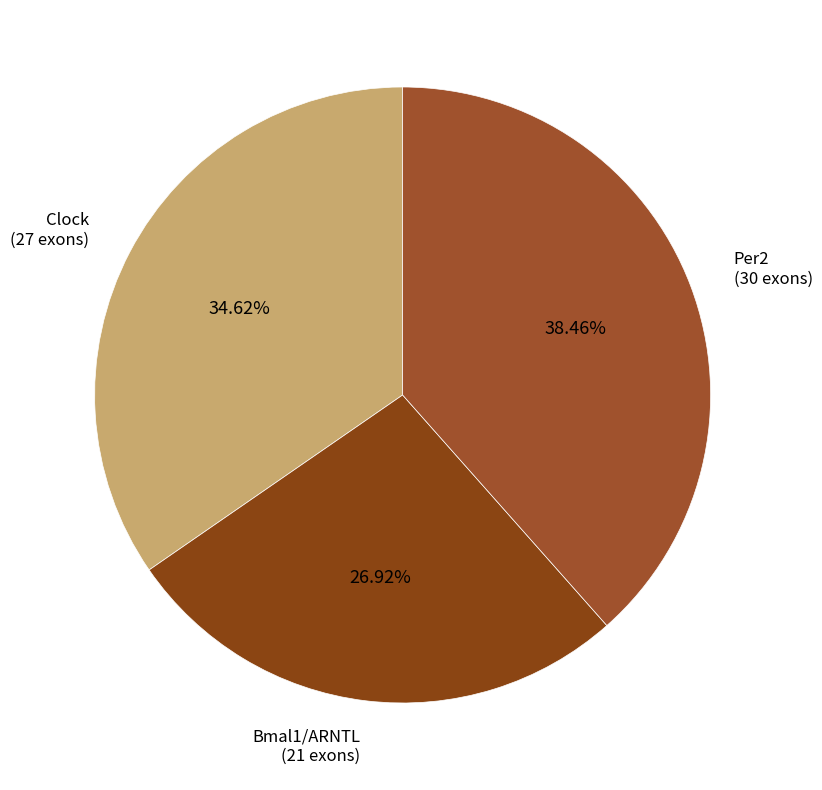

To the nearest percent, what is the average slice percentage?

33%